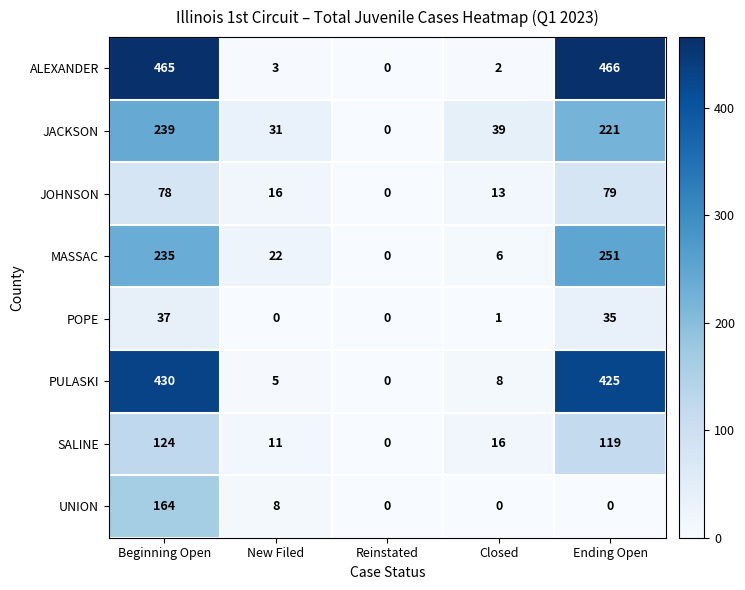

What is the difference between the SALINE values at Closed and New Filed?

5